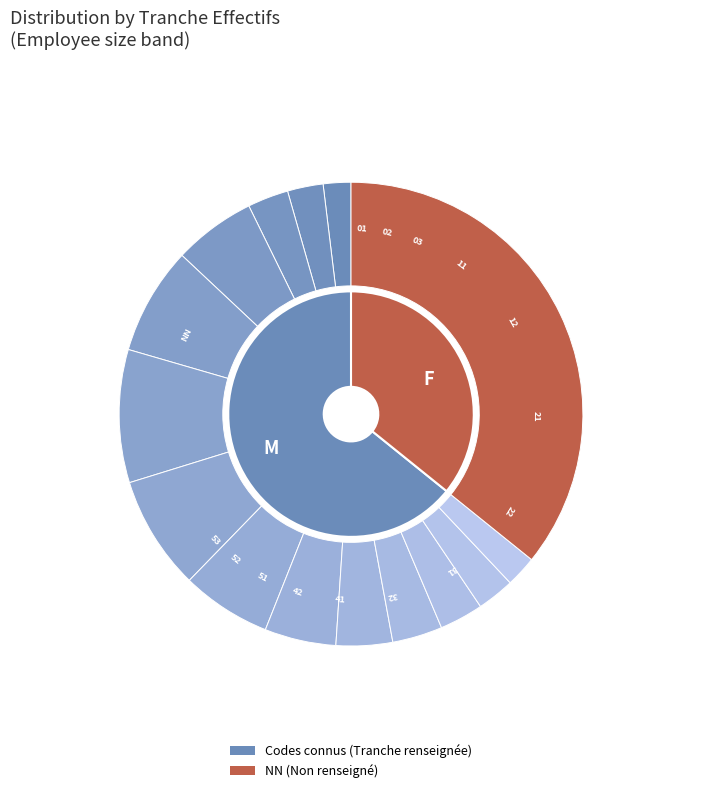

What is the total percentage of NN and 01?

37.7%